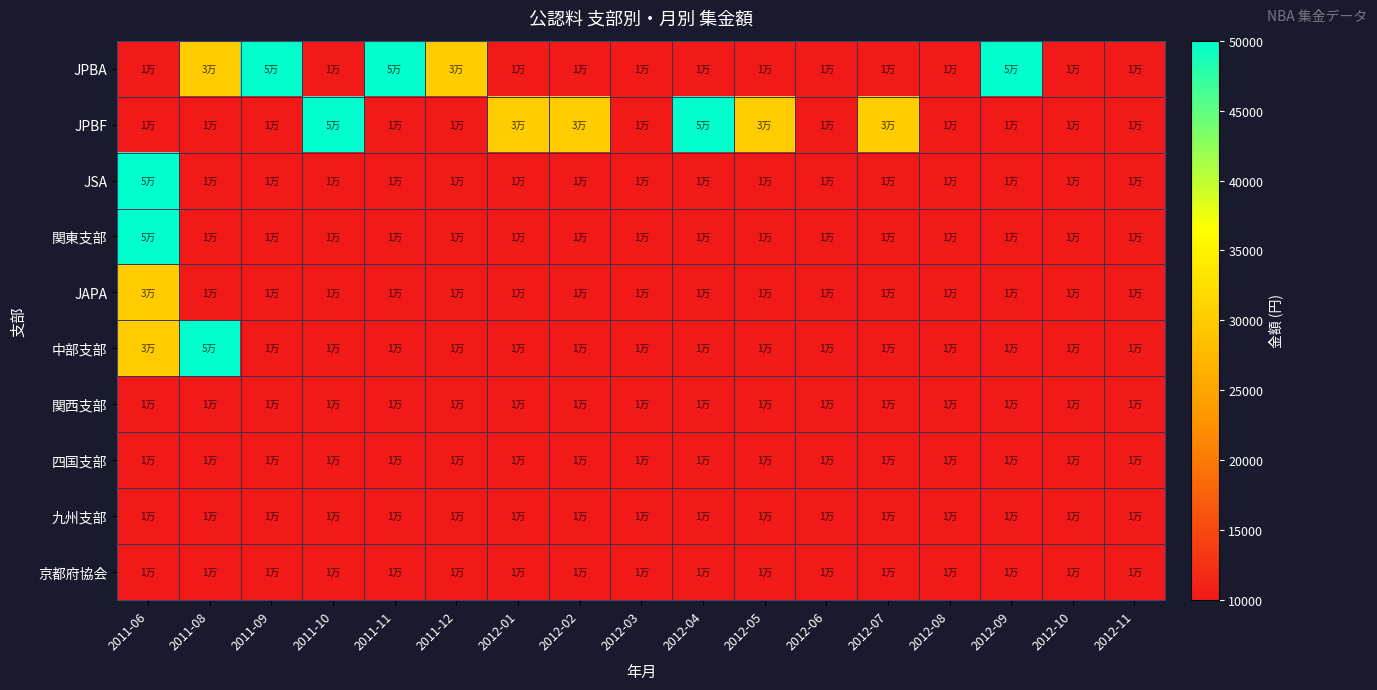

At which category is the sum across all series the highest?

2011-06